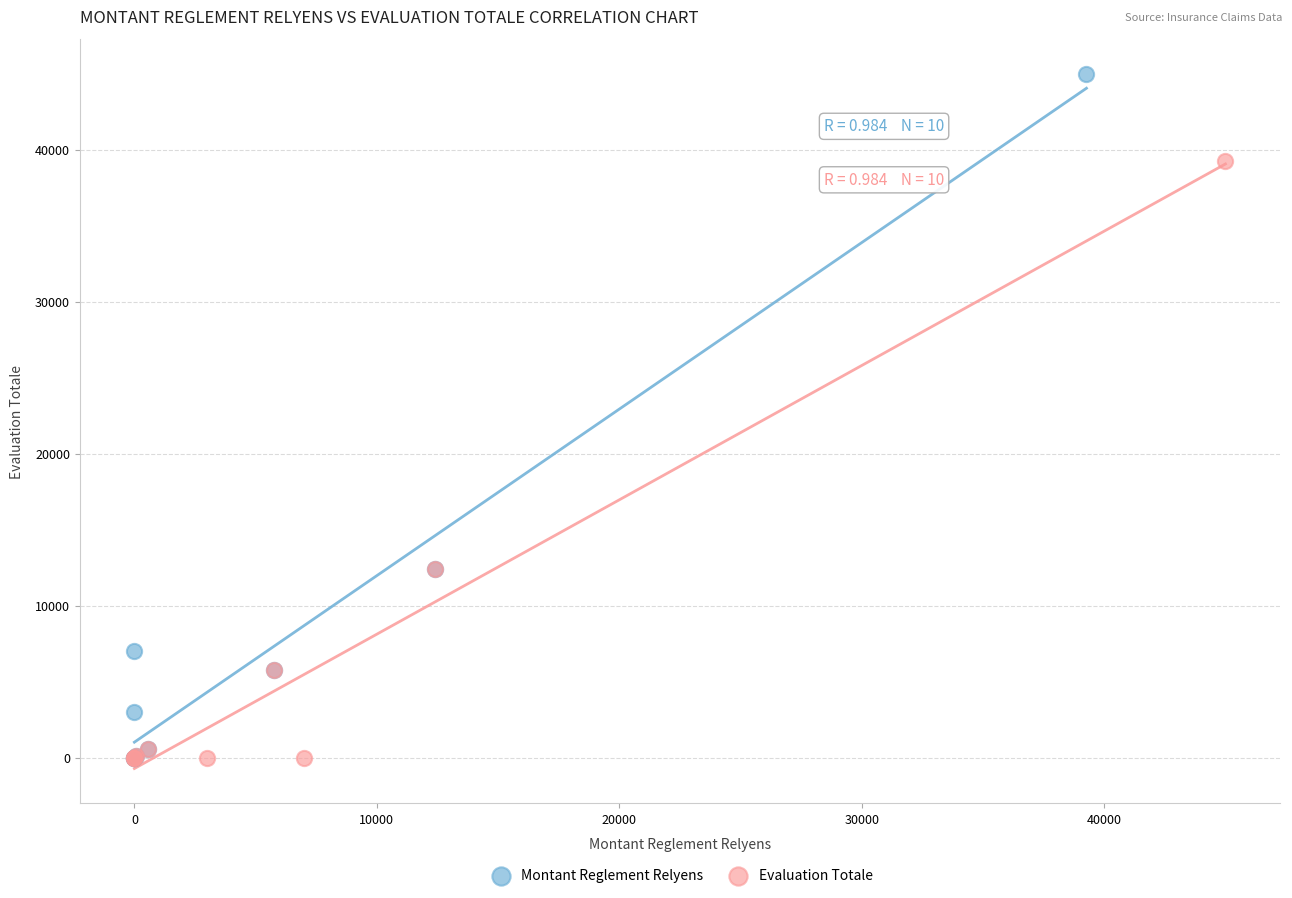

Which series contains the highest Y value?

Montant Reglement Relyens